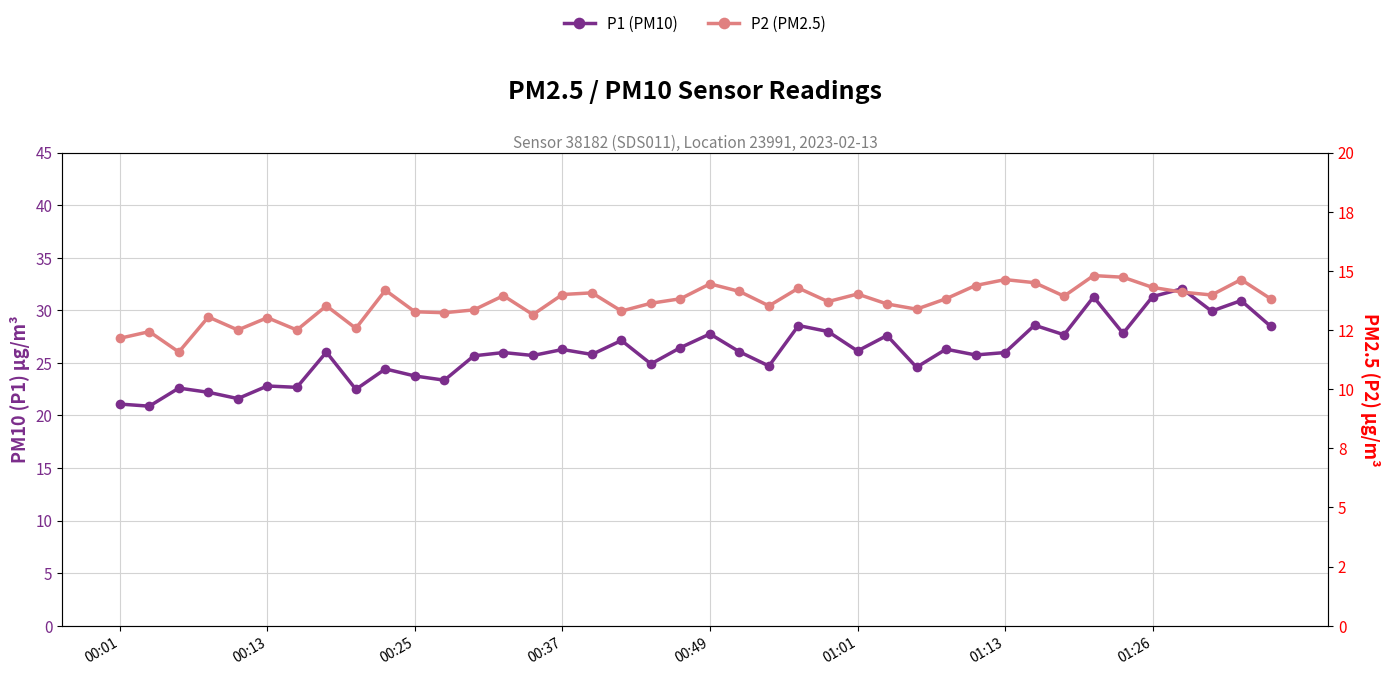

True or false: P1 (PM10) and P2 (PM2.5) cross at least once.

False